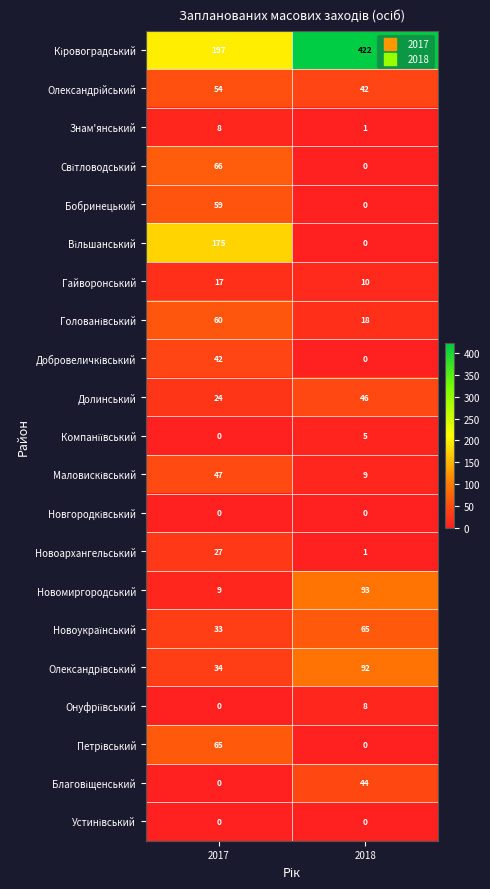

Is it true that Гайворонський equals 5 at 2017?

False